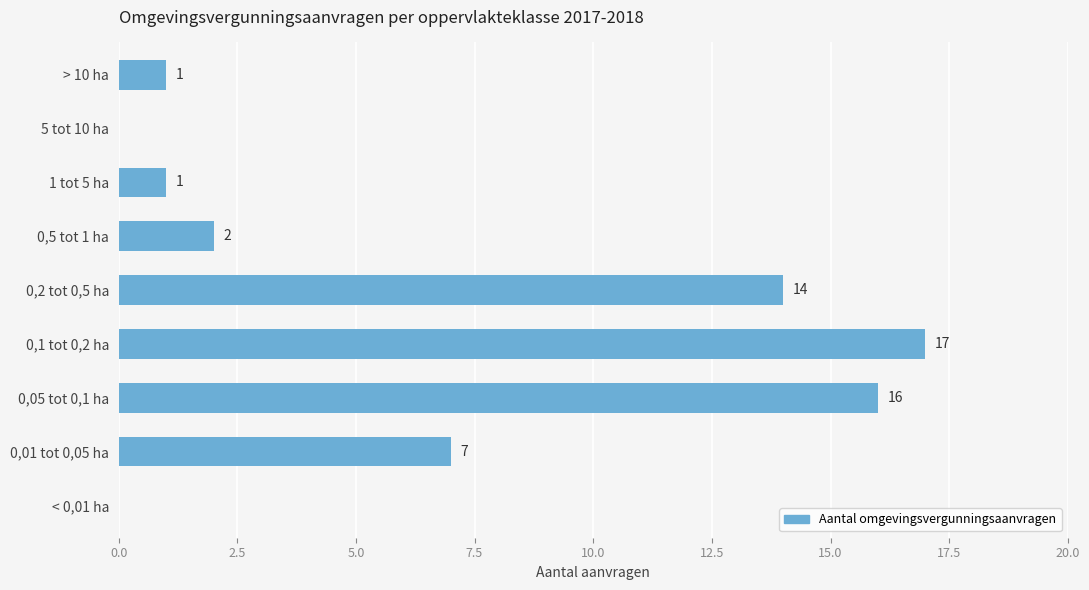

The chart shows a value of 14 at 0,2 tot 0,5 ha. True or false?

True